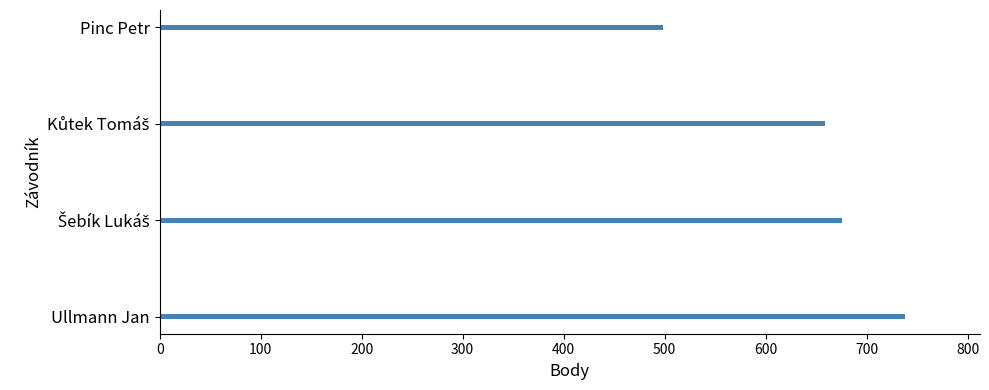

True or false: the data shows 738 at Ullmann Jan.

True